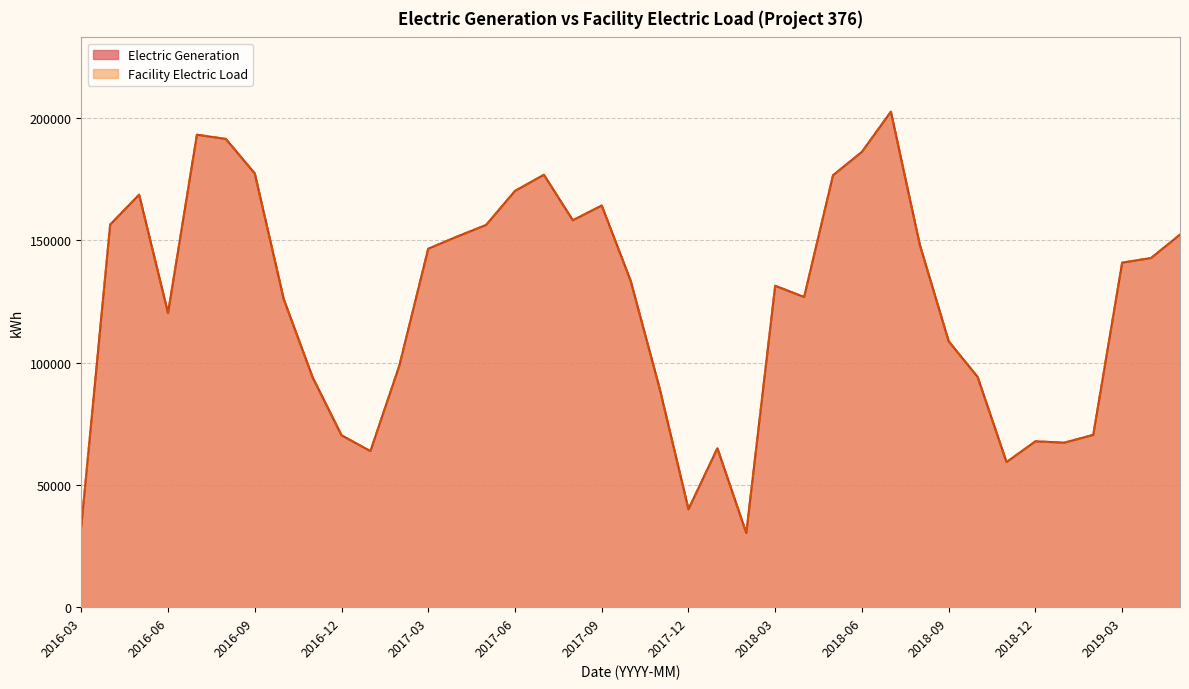

Count the number of categories in the chart.

39